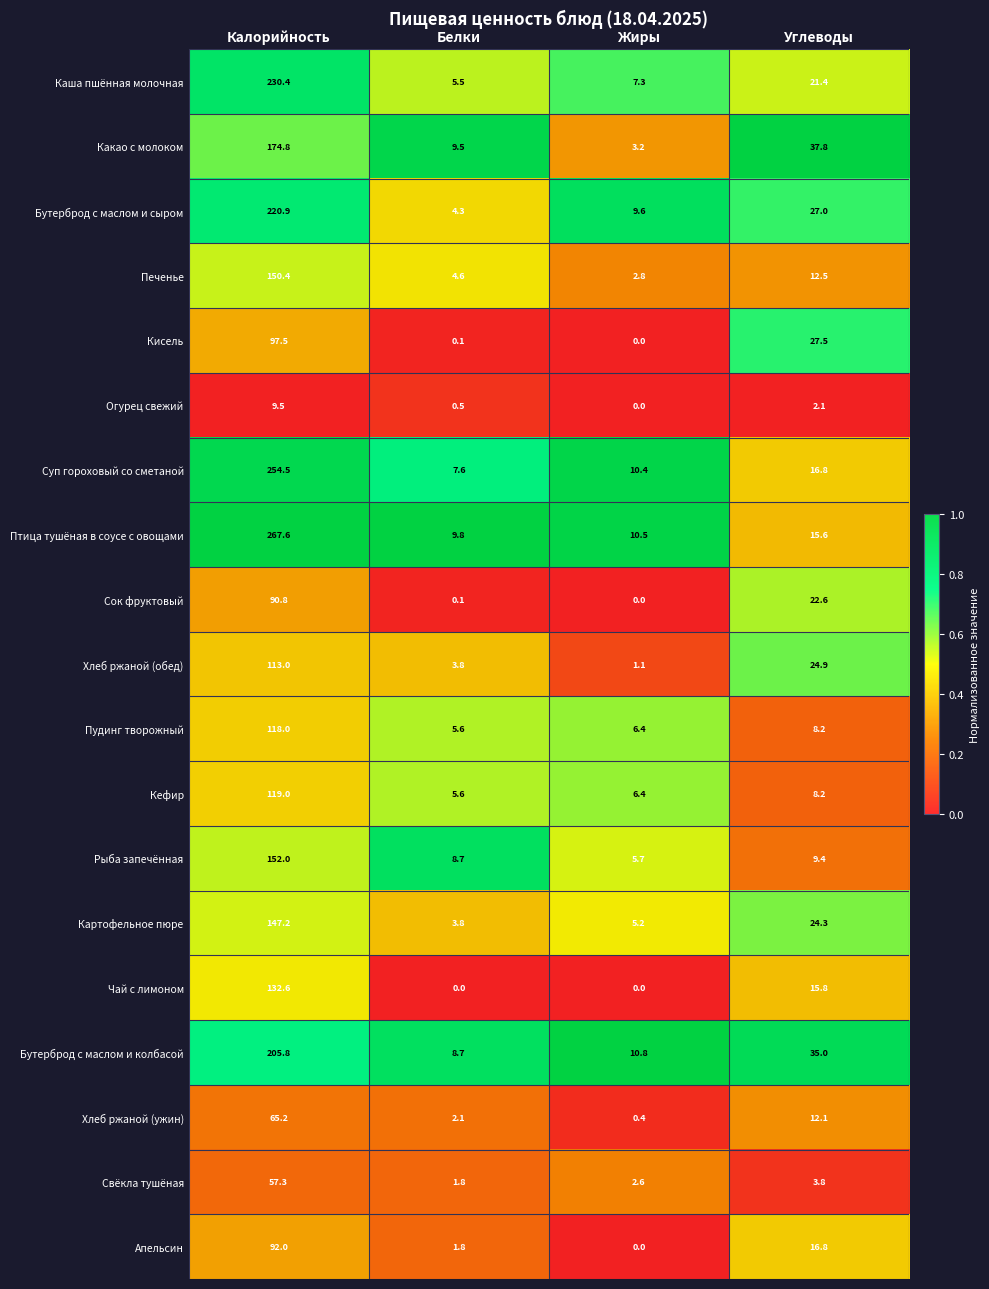

The Хлеб ржаной (обед) series shows 0.5 at Жиры. True or false?

False